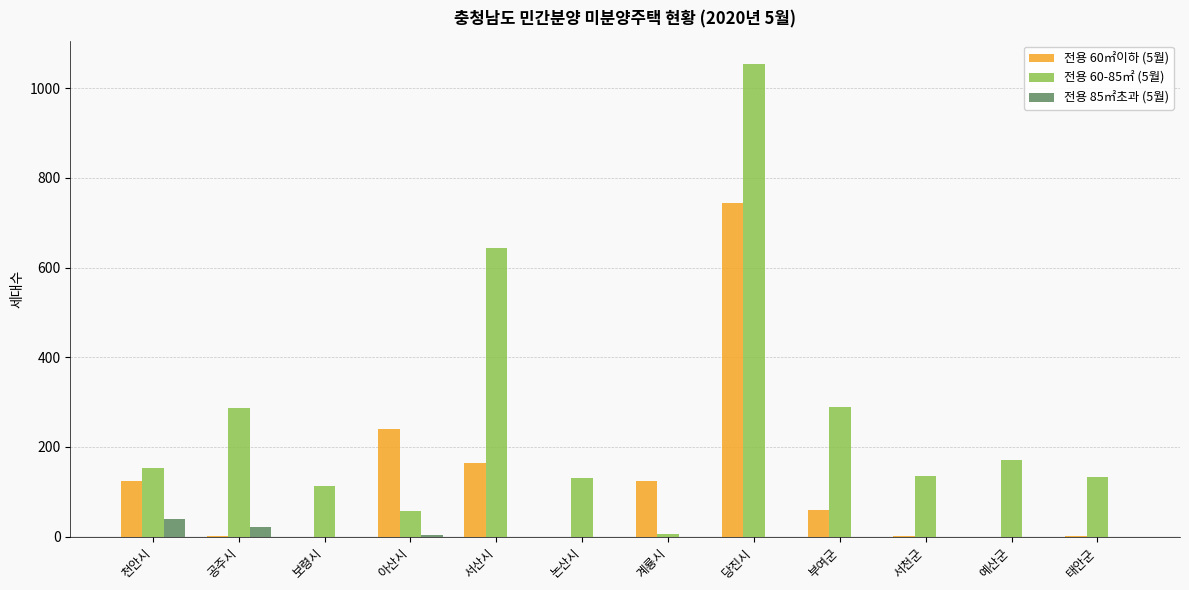

At which category is the sum across all series the highest?

당진시